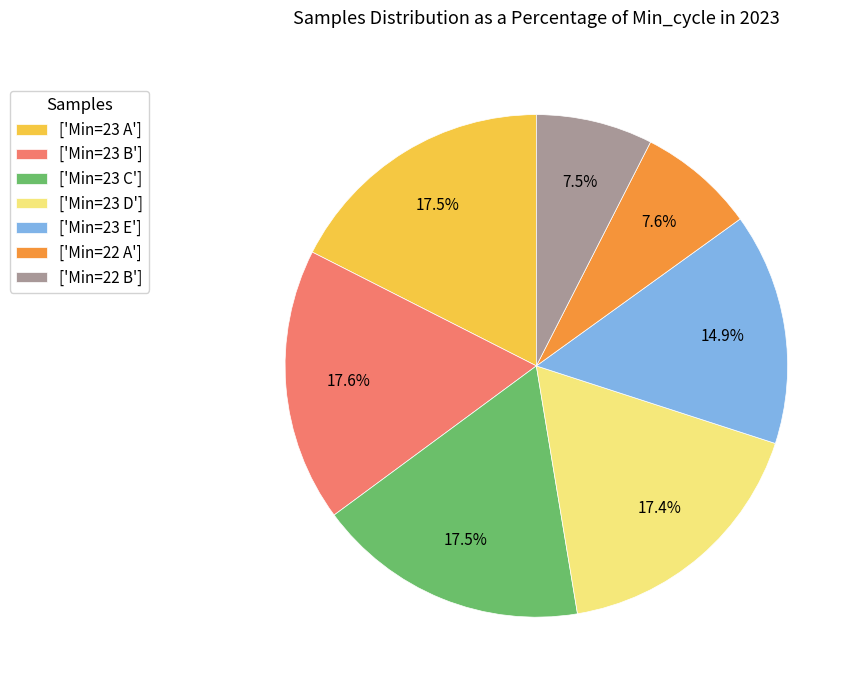

What percentage is NOT represented by ['Min=23 A']?

82.5%